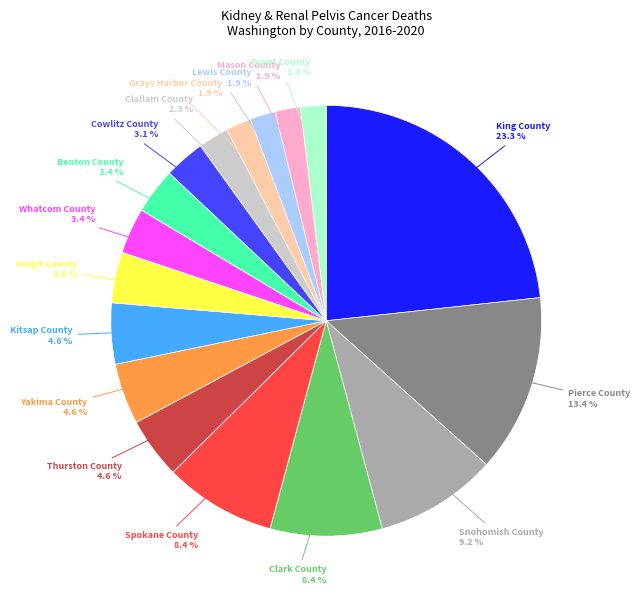

Which has a higher value, Snohomish County or Clallam County?

Snohomish County